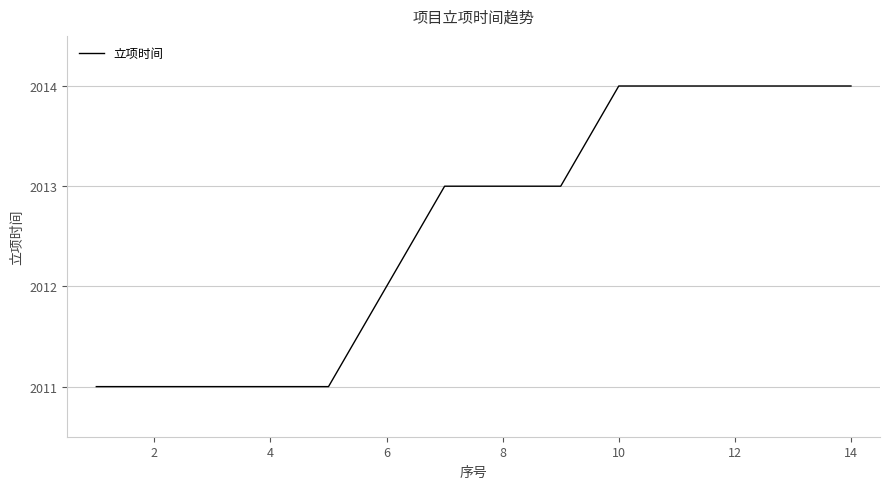

Reading left to right, transcribe all the data shown in this chart.

2011	2011	2011	2011	2011	2012	2013	2013	2013	2014	2014	2014	2014	2014